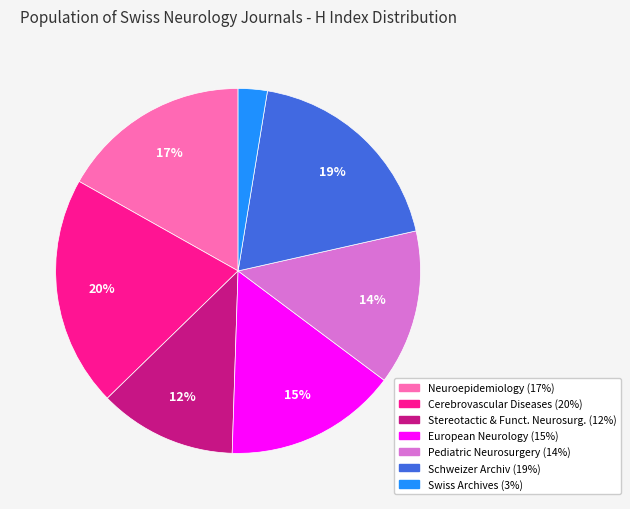

To the nearest percent, what is the average slice percentage?

14%